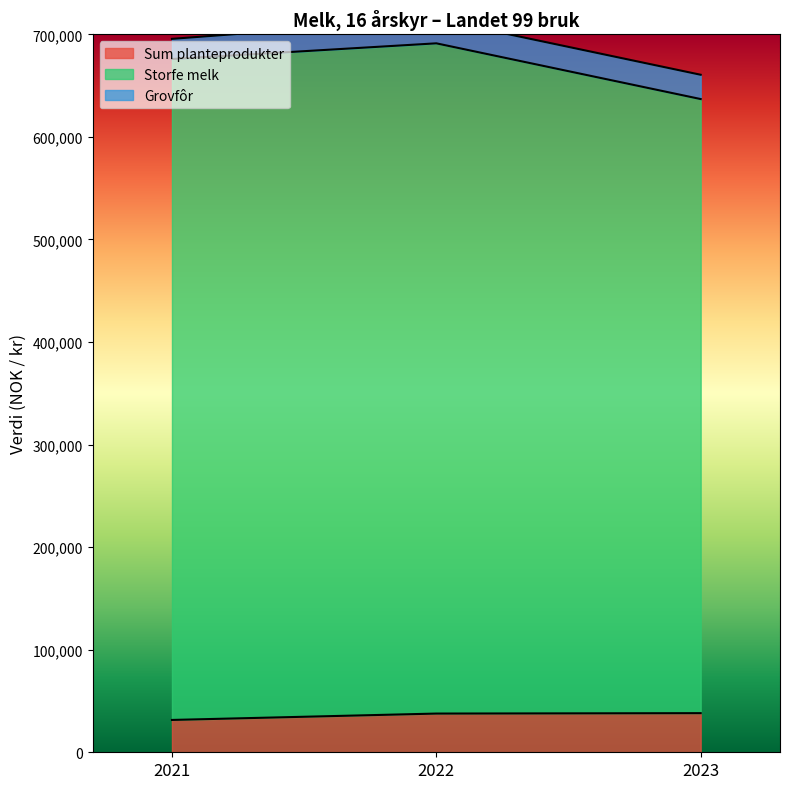

Does the chart have visible grid lines?

No